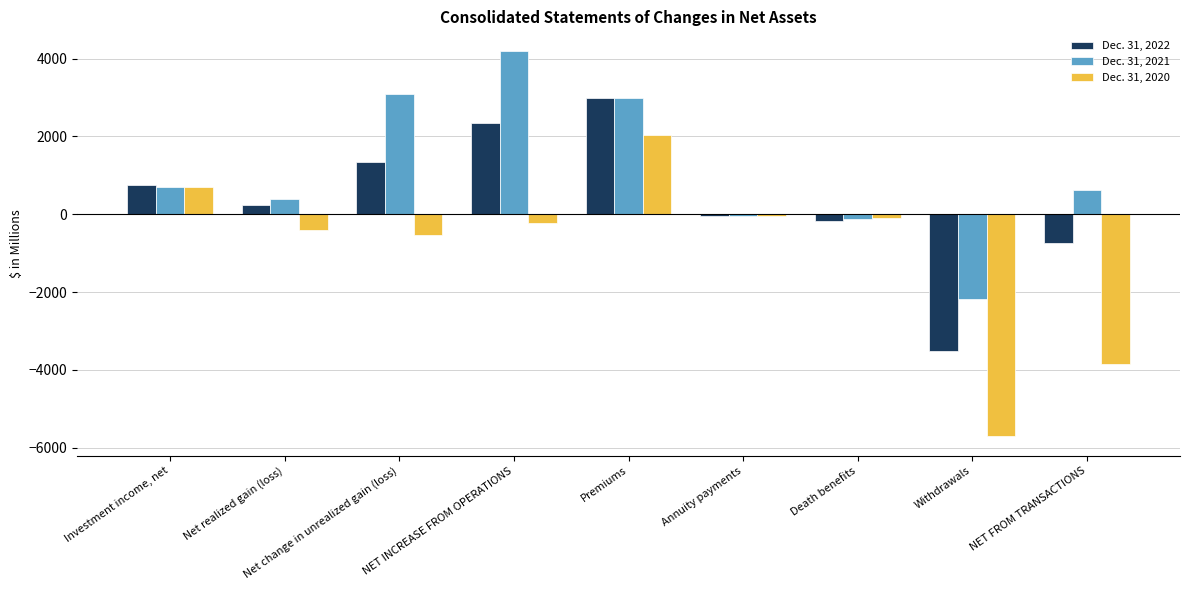

Reading left to right, what are all the values shown in this chart?

Dec. 31, 2022: 745.6	235.0	1355.2	2335.8	2981.3	-55.8	-165.0	-3510.2	-749.7
Dec. 31, 2021: 707.7	405.0	3094.1	4206.8	2981.7	-47.7	-125.5	-2187.2	621.3
Dec. 31, 2020: 704.8	-411.9	-520.9	-228.0	2025.9	-47.8	-104.3	-5709.8	-3836.0